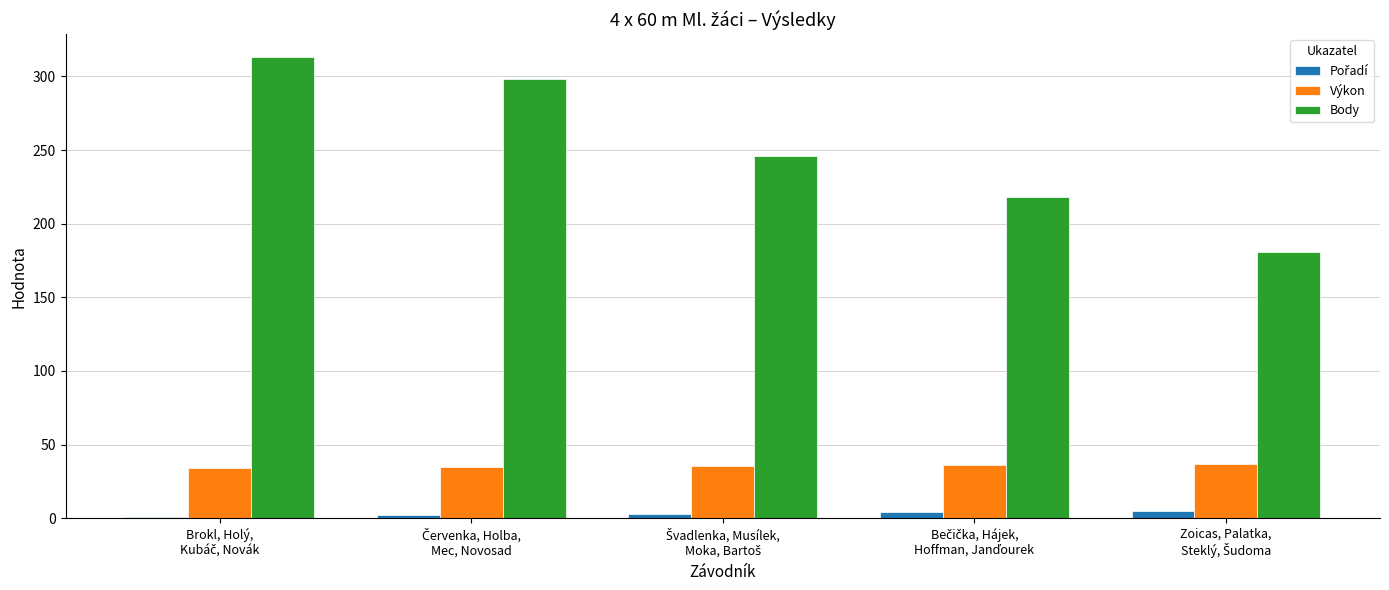

What is the maximum value for Body?

313.0